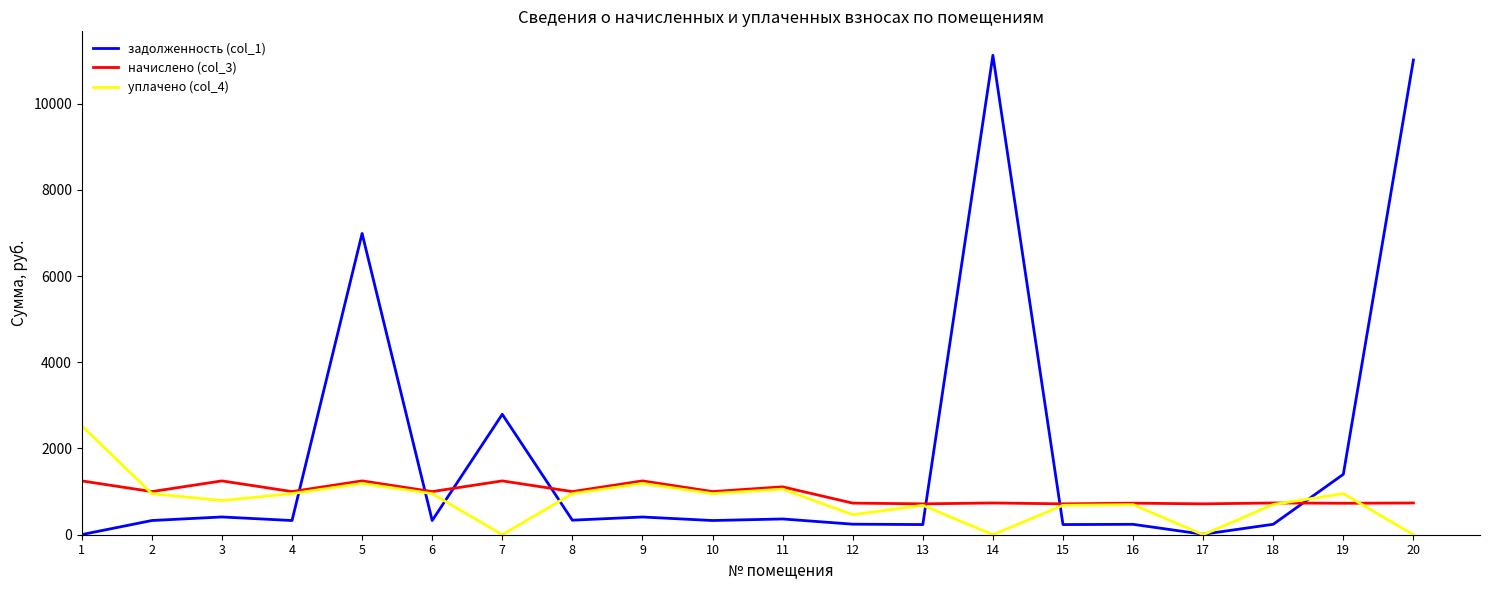

At how many categories does at least one series exceed 7980?

2